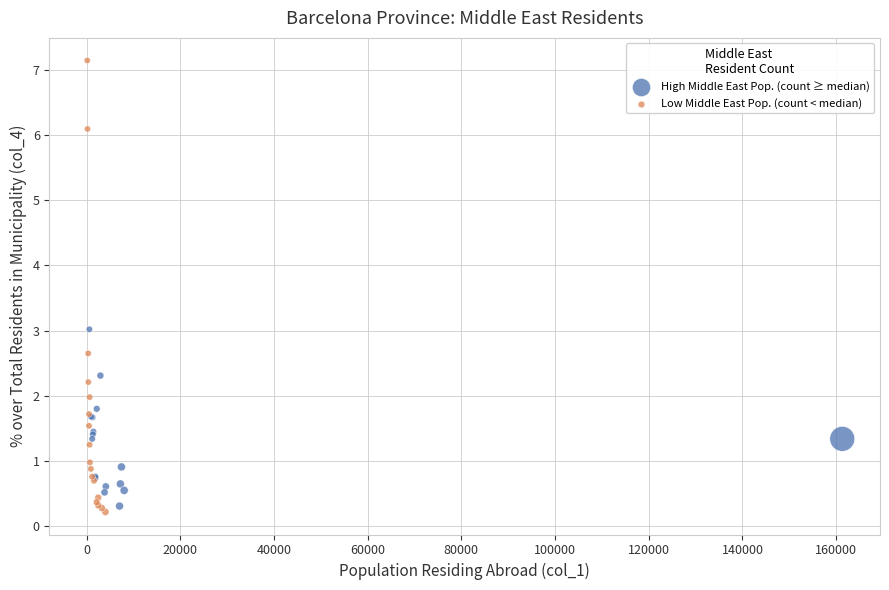

Which series reaches the maximum Y coordinate?

Low Middle East Pop. (count < median)